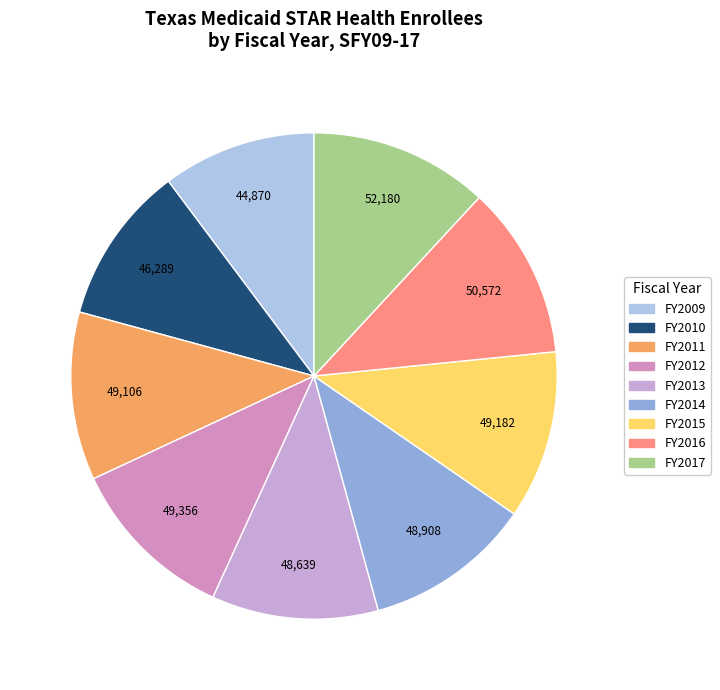

Does FY2009 account for over 50% of the chart?

No